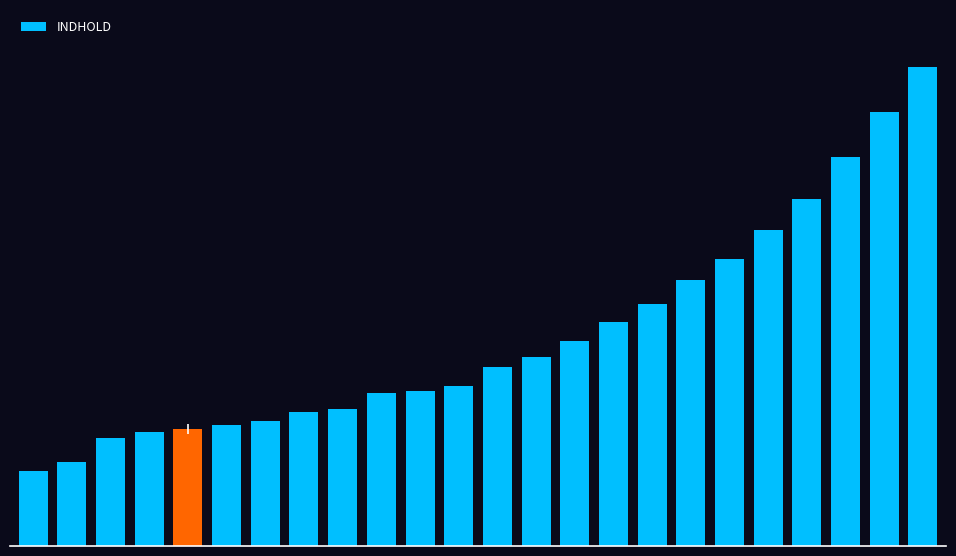

Does the chart contain any negative values?

No